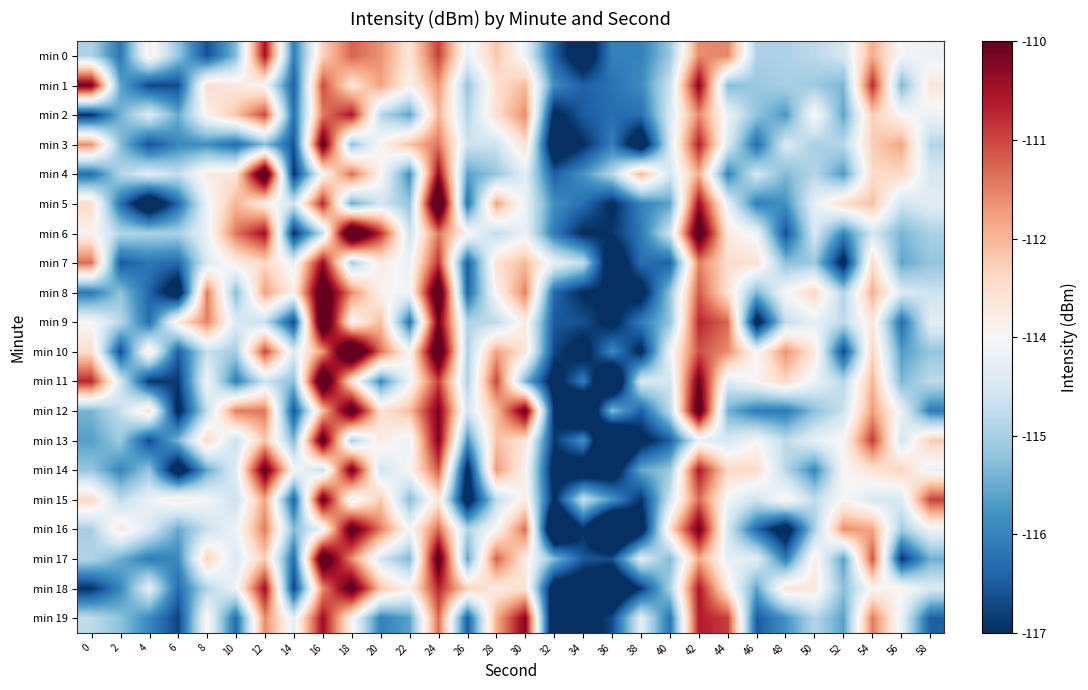

At how many categories does at least one series exceed -114?

28